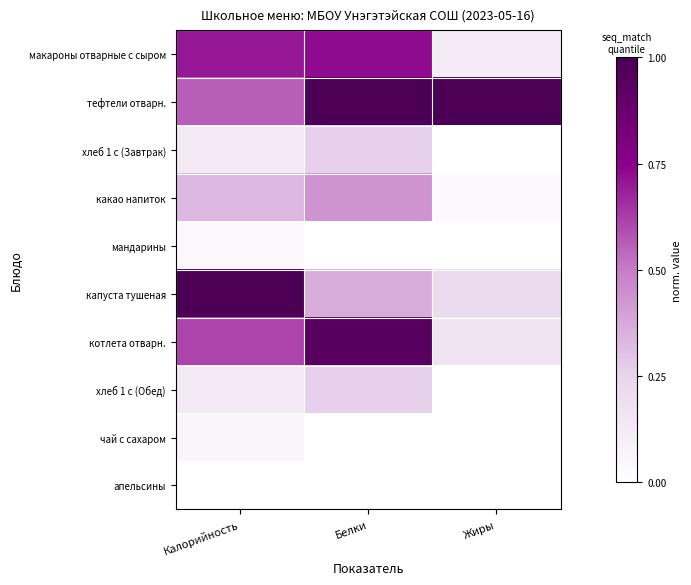

Which has a higher value, Белки or Калорийность?

Белки